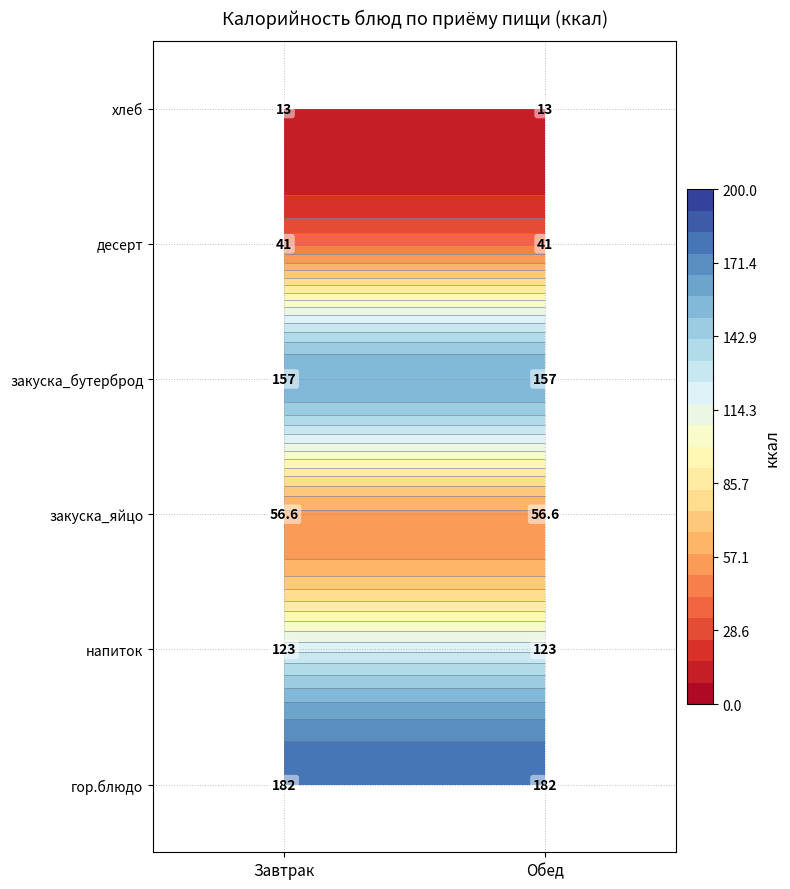

At 0, list the series in order from largest to smallest.

гор.блюдо, закуска_бутерброд, напиток, закуска_яйцо, десерт, хлеб